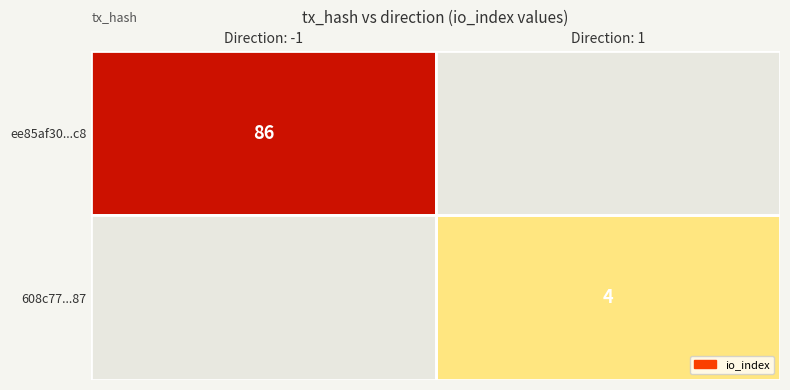

True or false: ee85af30...c8 has a value of 26 at Direction: -1.

False